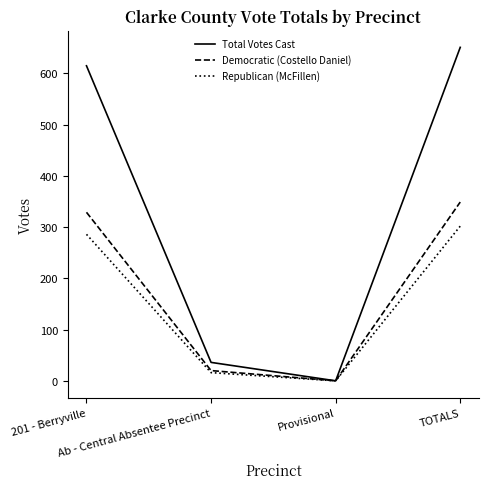

At 201 - Berryville, list the series in order from smallest to largest.

Republican (McFillen), Democratic (Costello Daniel), Total Votes Cast